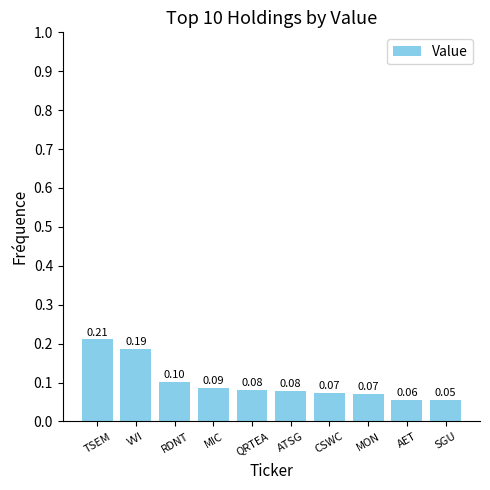

What is the sum of the values at AET and ATSG?

0.1